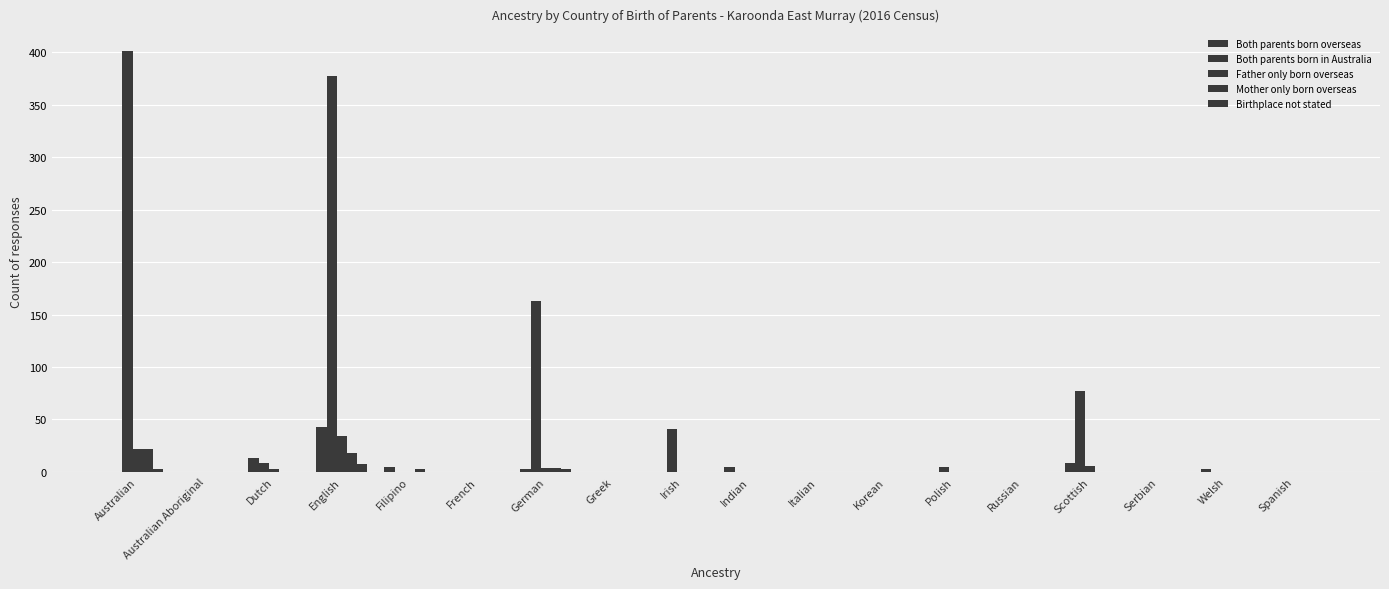

What is the difference between the Birthplace not stated values at English and Scottish?

7